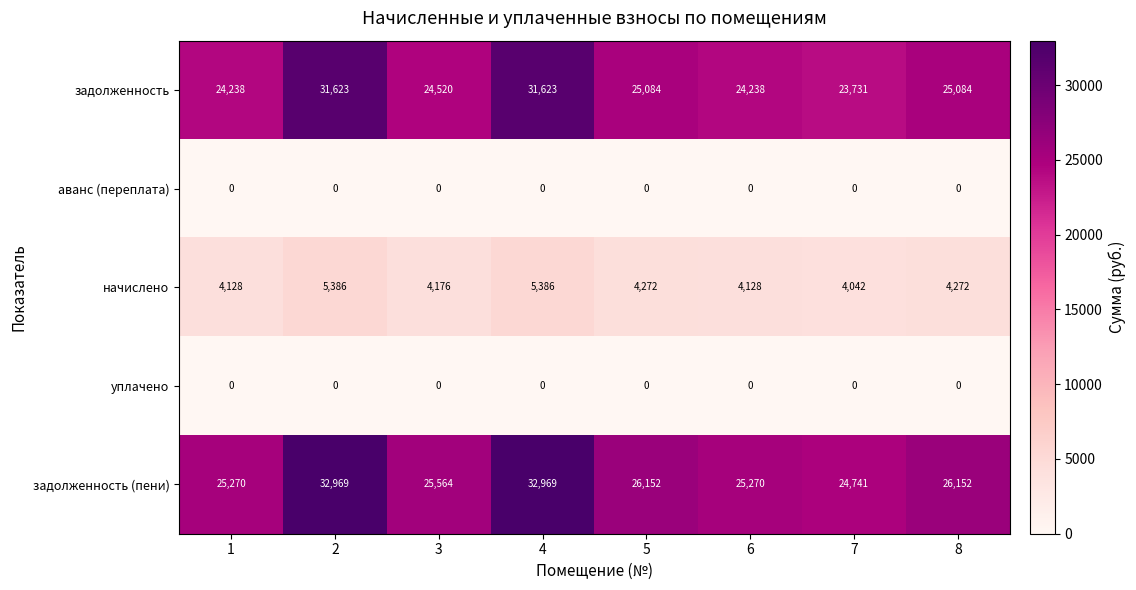

What is the minimum value for задолженность?

23731